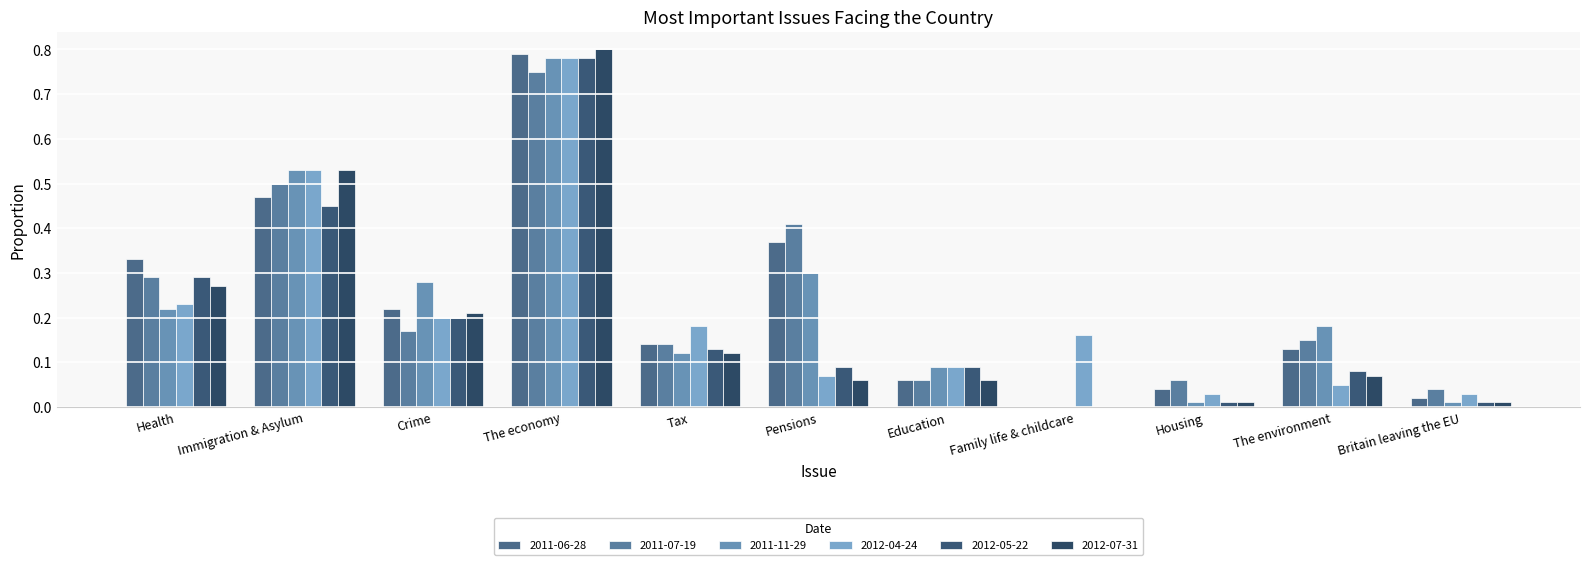

What is the value of the 2011-11-29 bar at the 2nd from the left?

0.5